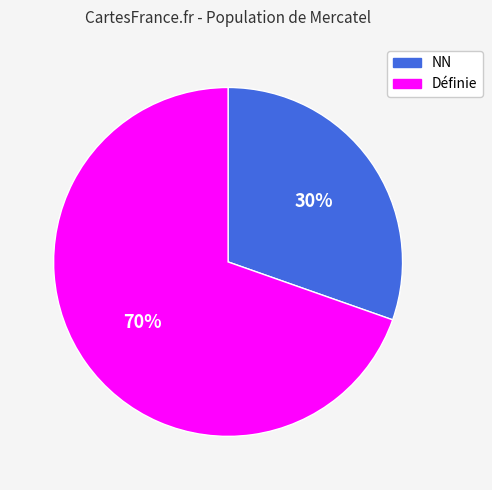

To the nearest percent, what is the combined percentage of NN and Définie?

100%